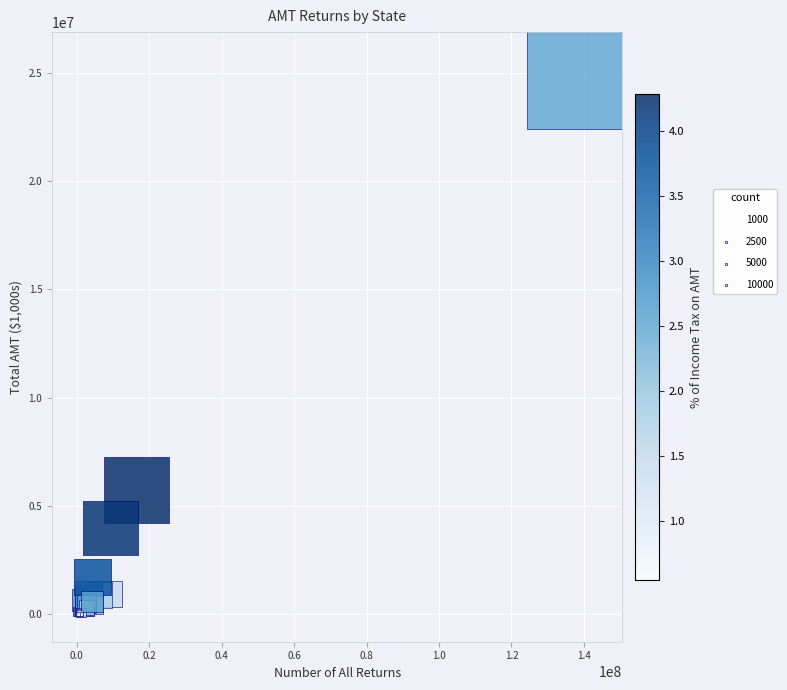

What Y value in the scatter plot is closest to 12800095?

5733512